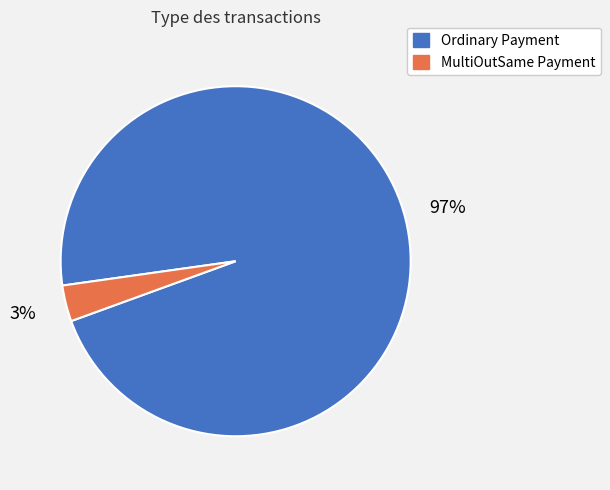

Which category accounts for the majority?

Ordinary Payment